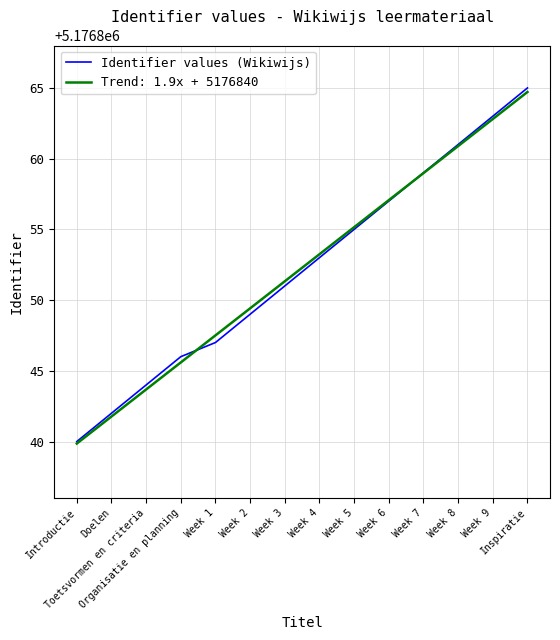

Which series has the widest spread of values?

Identifier values (Wikiwijs)